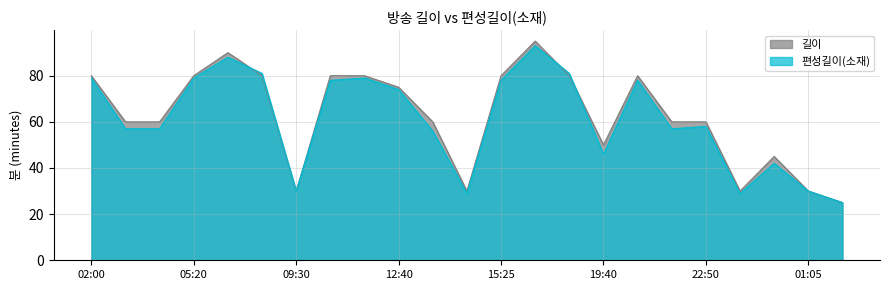

Reading left to right, what are all the values shown in this chart?

길이: 02:00=80	03:20=60	04:20=60	05:20=80	06:40=90	08:10=80	09:30=30	10:00=80	11:20=80	12:40=75	13:55=60	14:55=30	15:25=80	16:45=95	18:20=80	19:40=50	20:30=80	21:50=60	22:50=60	23:50=30	00:20=45	01:05=30	01:35=25
편성길이(소재): 02:00=79	03:20=57	04:20=57	05:20=79	06:40=88	08:10=81	09:30=30	10:00=78	11:20=79	12:40=74	13:55=56	14:55=29	15:25=78	16:45=93	18:20=81	19:40=46	20:30=78	21:50=57	22:50=58	23:50=29	00:20=42	01:05=30	01:35=25